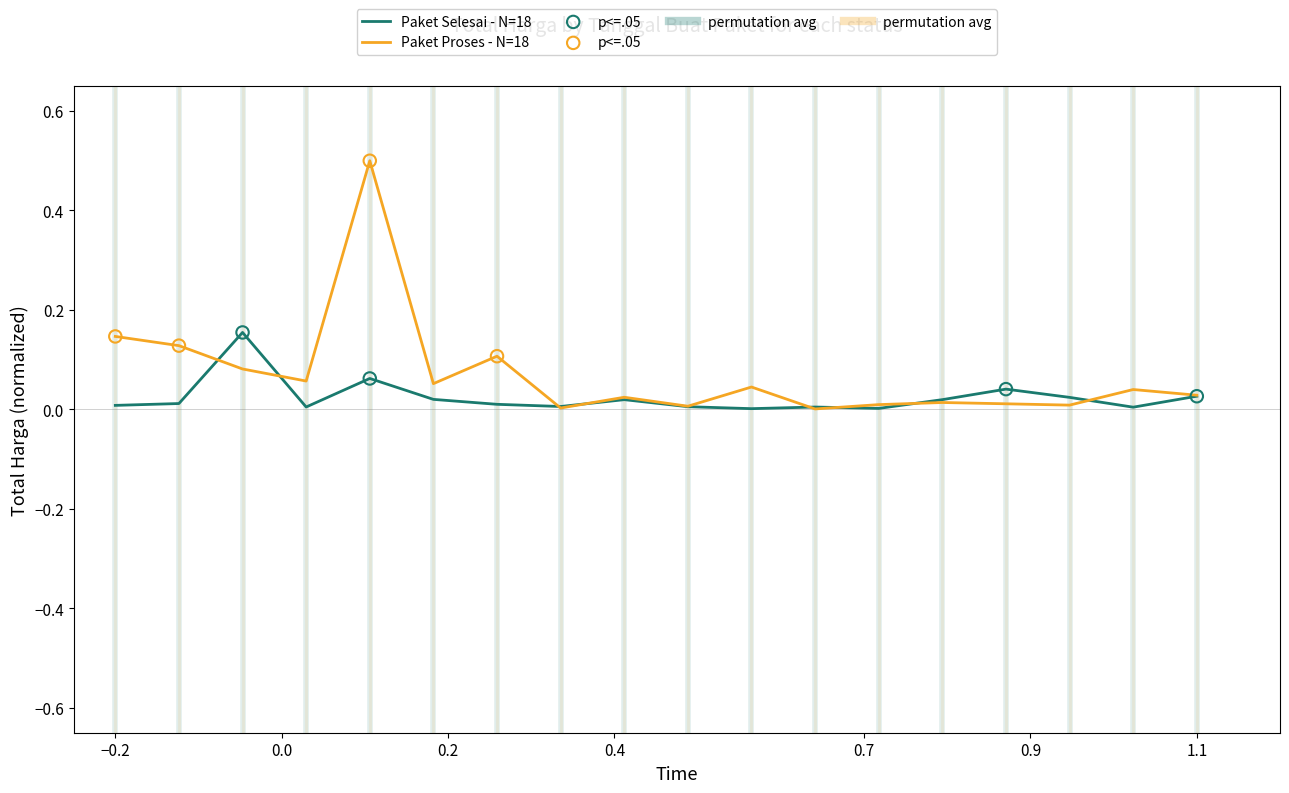

What is the maximum value shown in the chart?

0.5